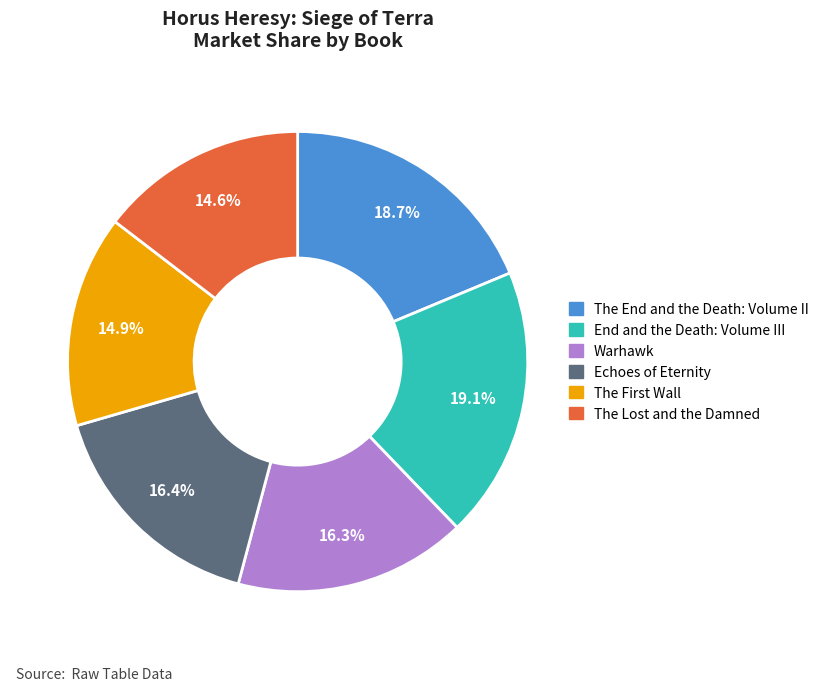

To the nearest percent, what percentage of the pie is The End and the Death: Volume II?

19%